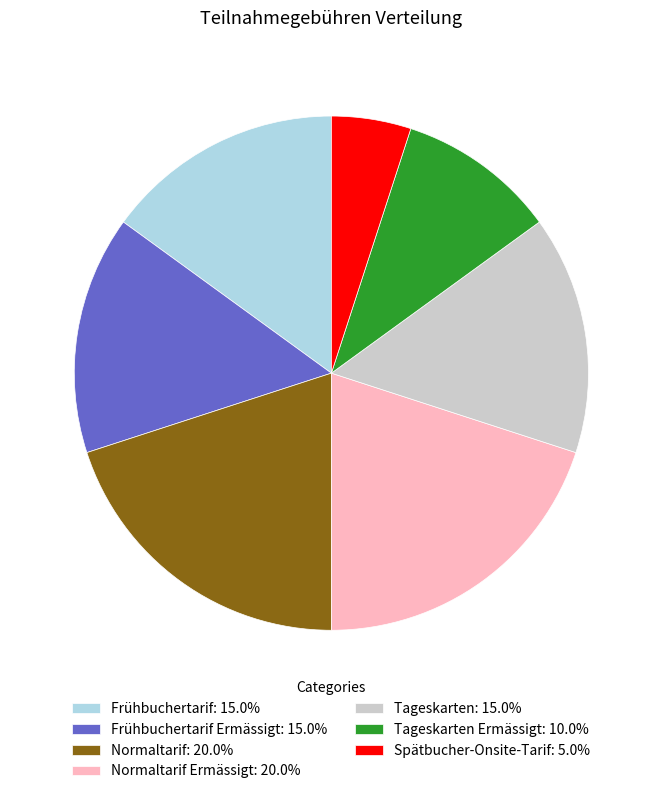

Is Frühbuchertarif: 15.0% the majority of the pie?

No